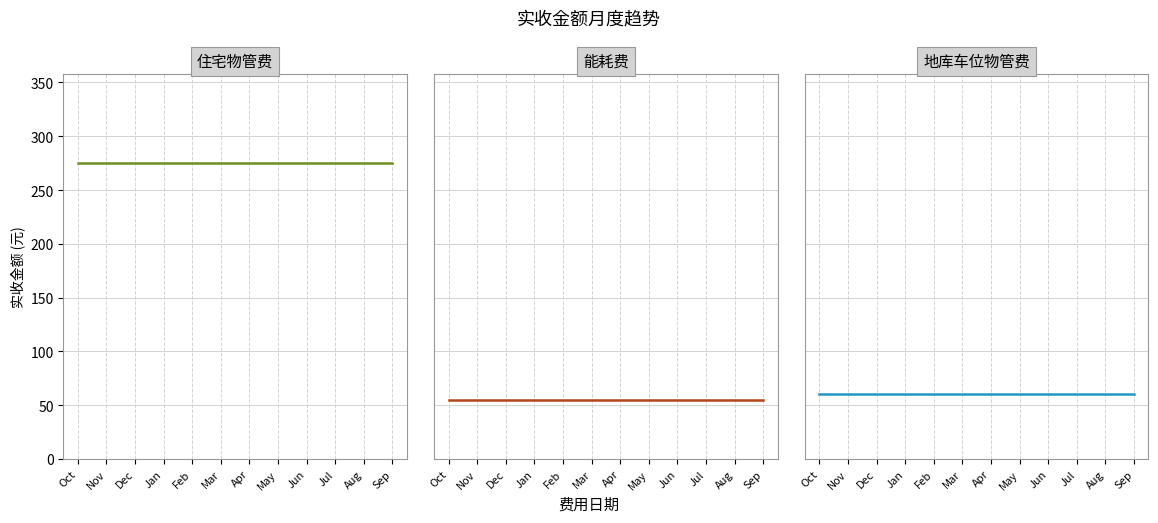

How many lines are shown in the chart?

3